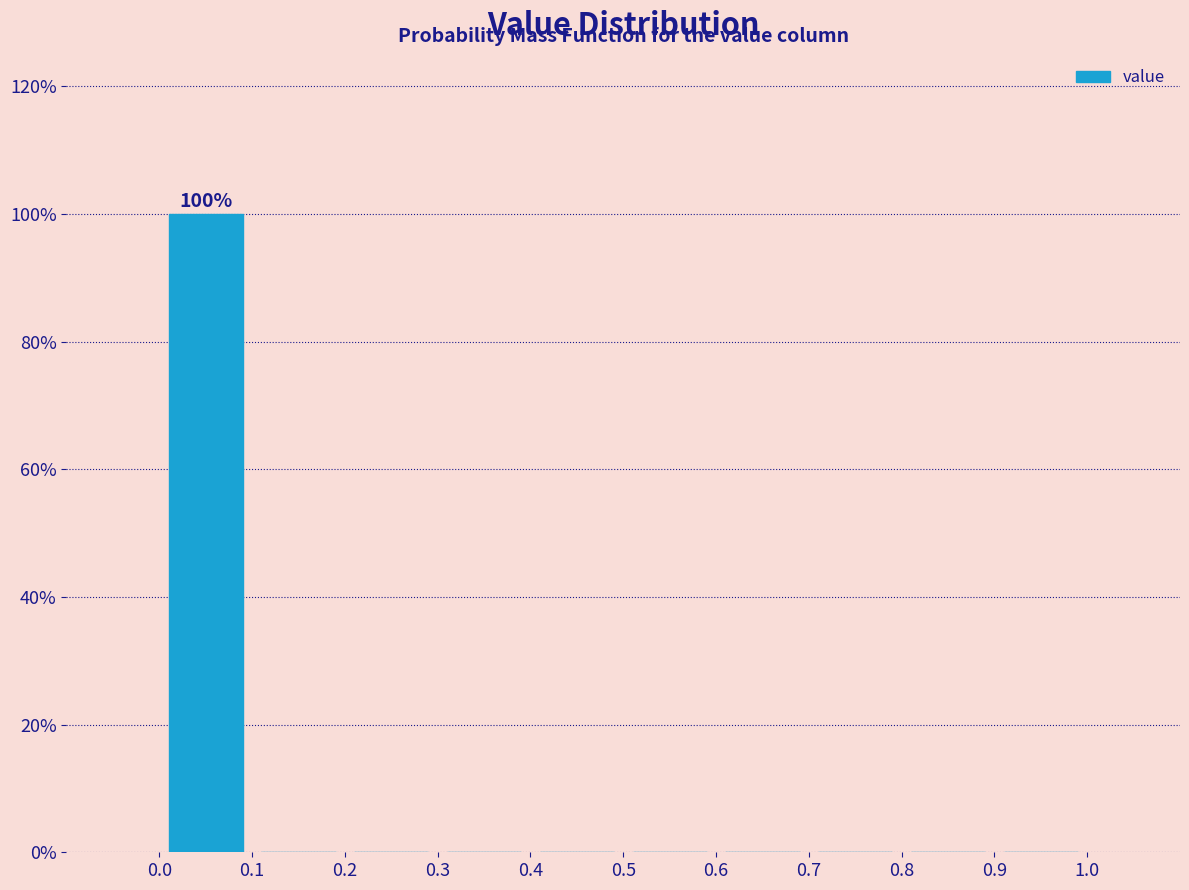

Which range on the x-axis has the tallest bar?

0.0 to 0.1